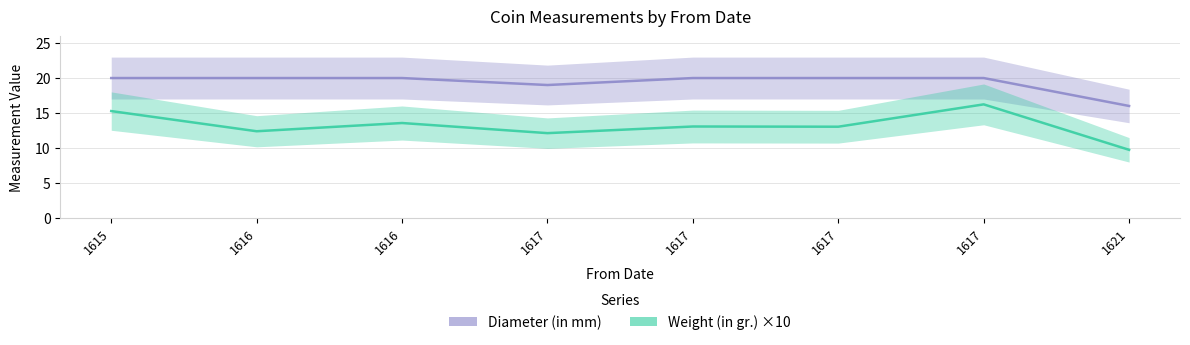

At how many categories does at least one series exceed 17?

7